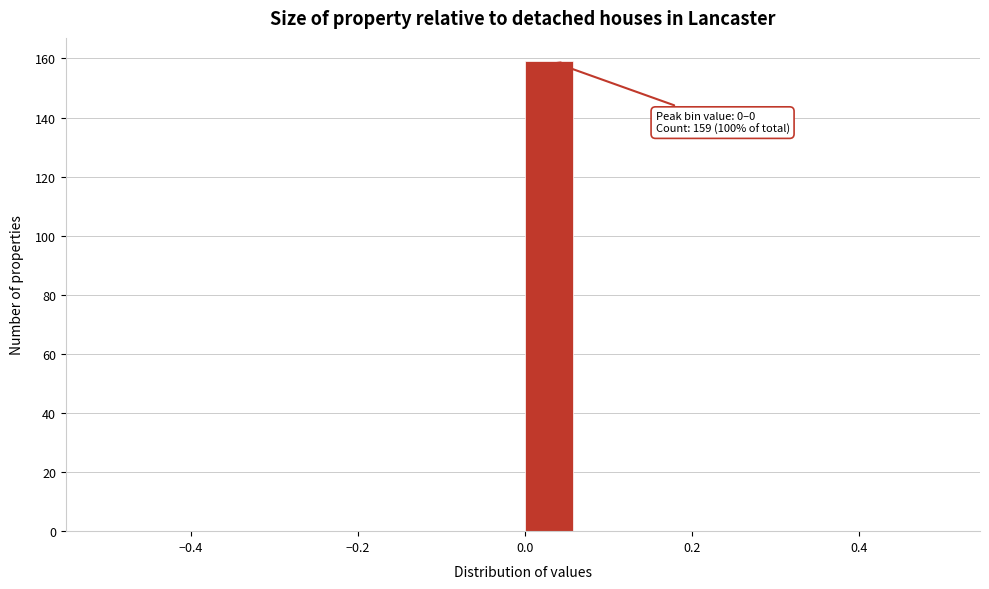

Around what value on the x-axis is the tallest bar? Give the approximate position of its centre, as read against the axis.

0.02